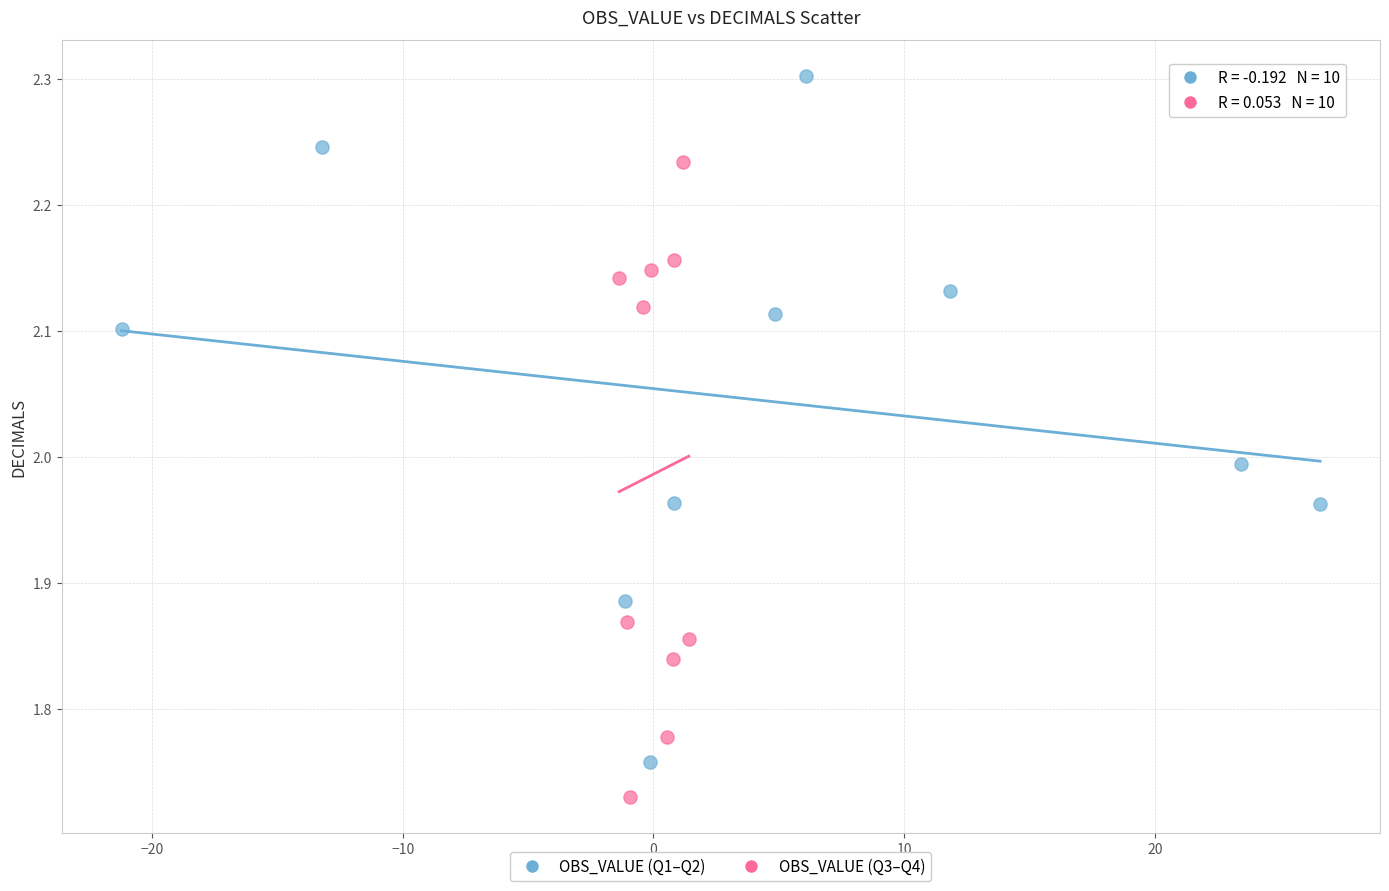

Which series contains the highest Y value?

OBS_VALUE (Q3–Q4)